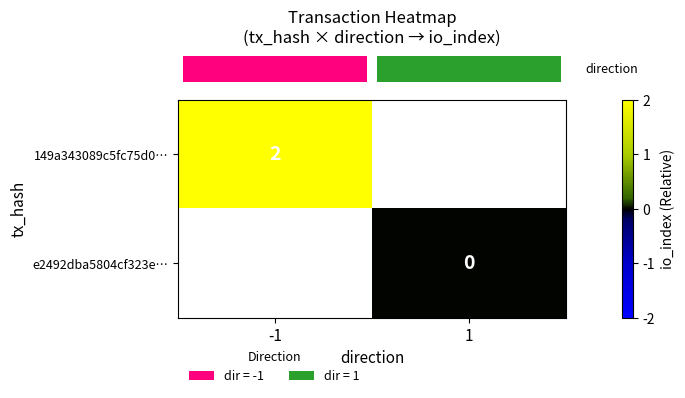

Count the number of data series in this chart.

2